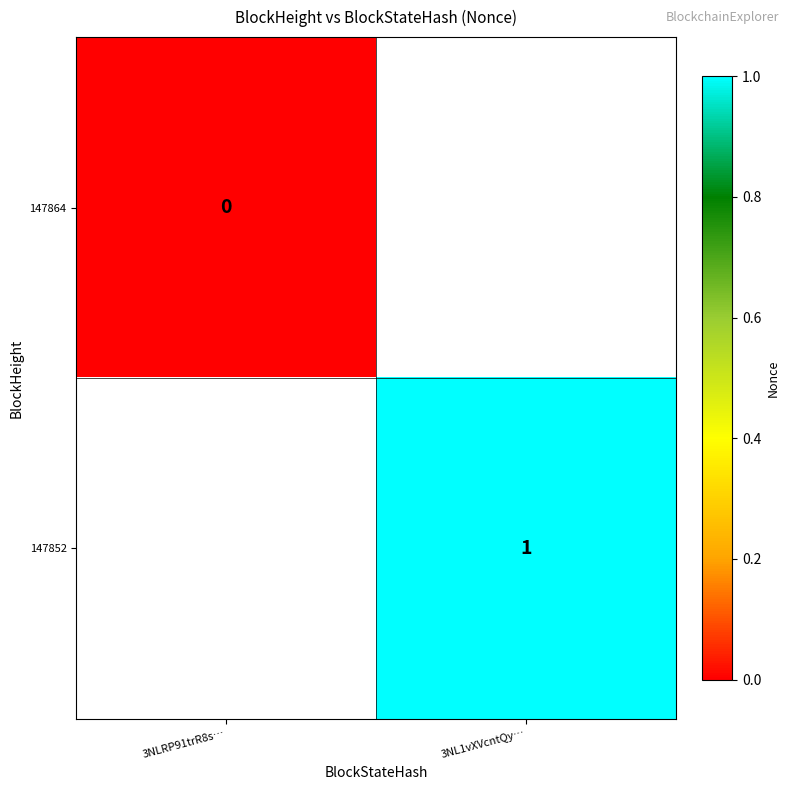

The 147852 series shows 2 at 3NL1vXVcntQy…. True or false?

False